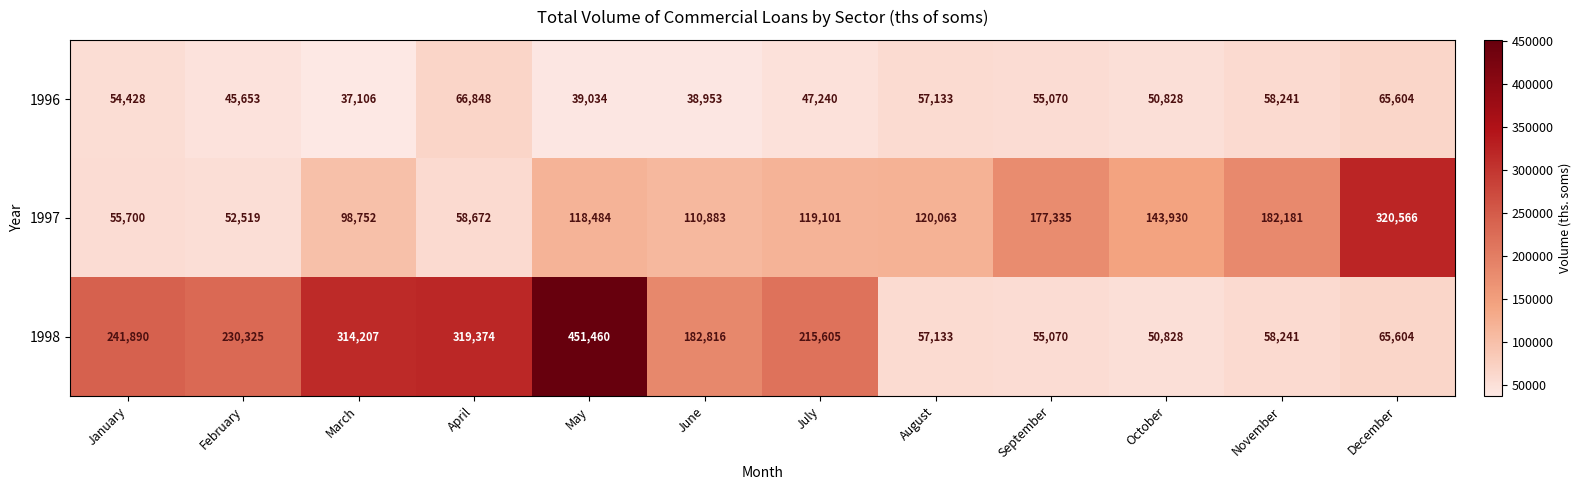

At how many categories does at least one series exceed 137534?

11